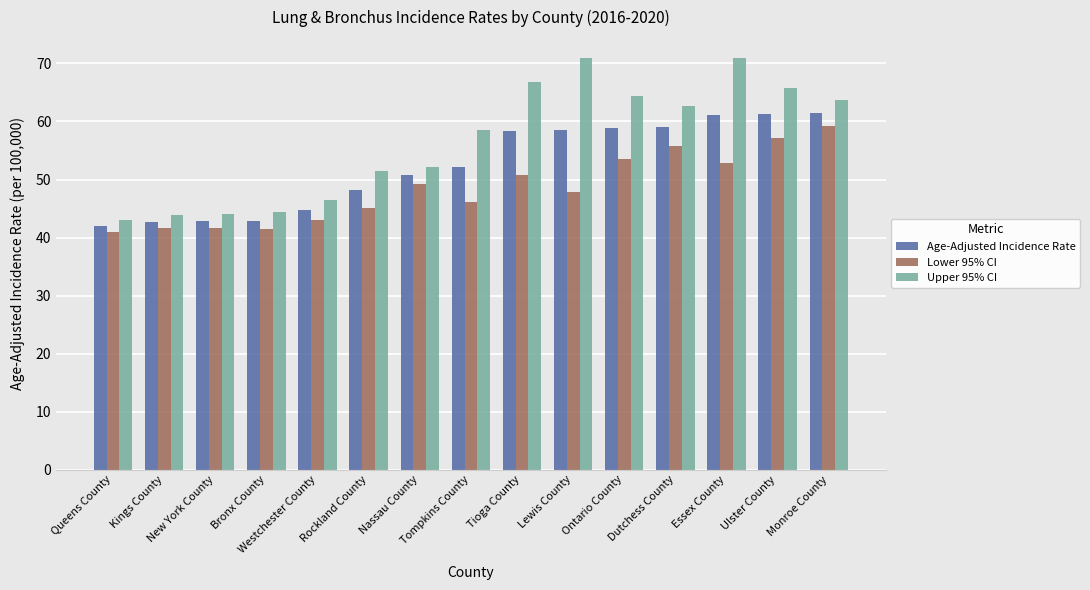

The Lower 95% CI series shows 17.1 at Bronx County. True or false?

False